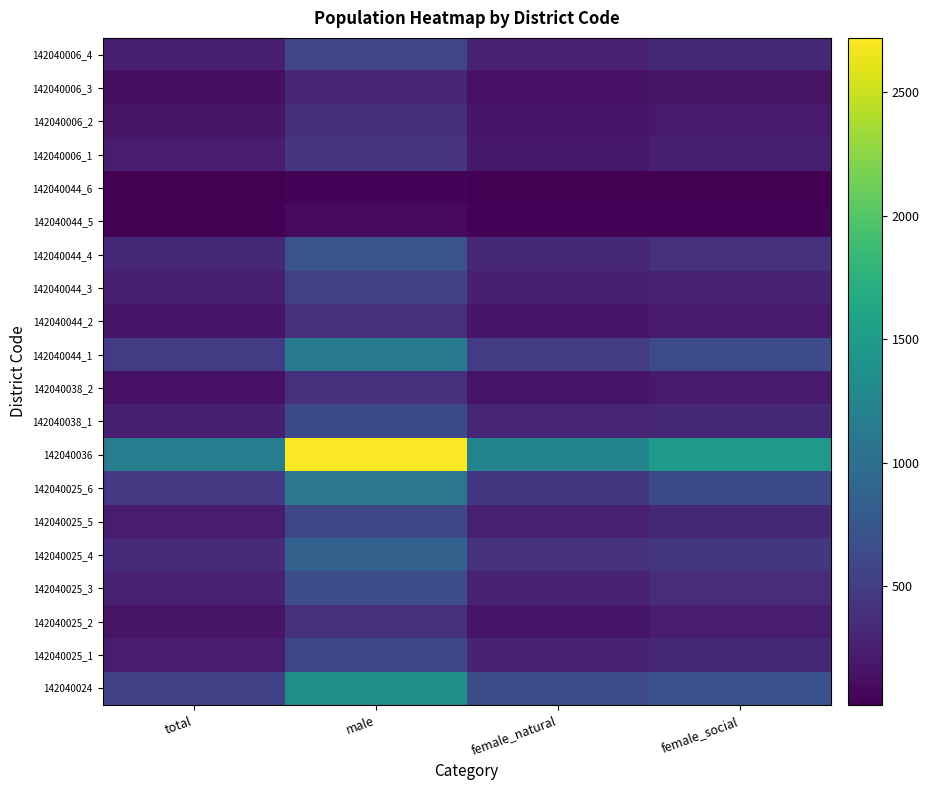

Reading left to right, what are all the values shown in this chart?

142040024: total=551	male=1348	female_natural=644	female_social=704
142040025_1: total=237	male=601	female_natural=276	female_social=325
142040025_2: total=162	male=390	female_natural=170	female_social=220
142040025_3: total=262	male=652	female_natural=288	female_social=364
142040025_4: total=348	male=855	female_natural=408	female_social=447
142040025_5: total=228	male=601	female_natural=272	female_social=329
142040025_6: total=471	male=1086	female_natural=460	female_social=626
142040036: total=1156	male=2719	female_natural=1242	female_social=1477
142040038_1: total=252	male=627	female_natural=300	female_social=327
142040038_2: total=148	male=385	female_natural=173	female_social=212
142040044_1: total=495	male=1118	female_natural=484	female_social=634
142040044_2: total=171	male=395	female_natural=182	female_social=213
142040044_3: total=251	male=549	female_natural=257	female_social=292
142040044_4: total=326	male=721	female_natural=333	female_social=388
142040044_5: total=39	male=93	female_natural=47	female_social=46
142040044_6: total=19	male=43	female_natural=19	female_social=24
142040006_1: total=221	male=435	female_natural=190	female_social=245
142040006_2: total=162	male=377	female_natural=167	female_social=210
142040006_3: total=117	male=314	female_natural=156	female_social=158
142040006_4: total=245	male=582	female_natural=262	female_social=320